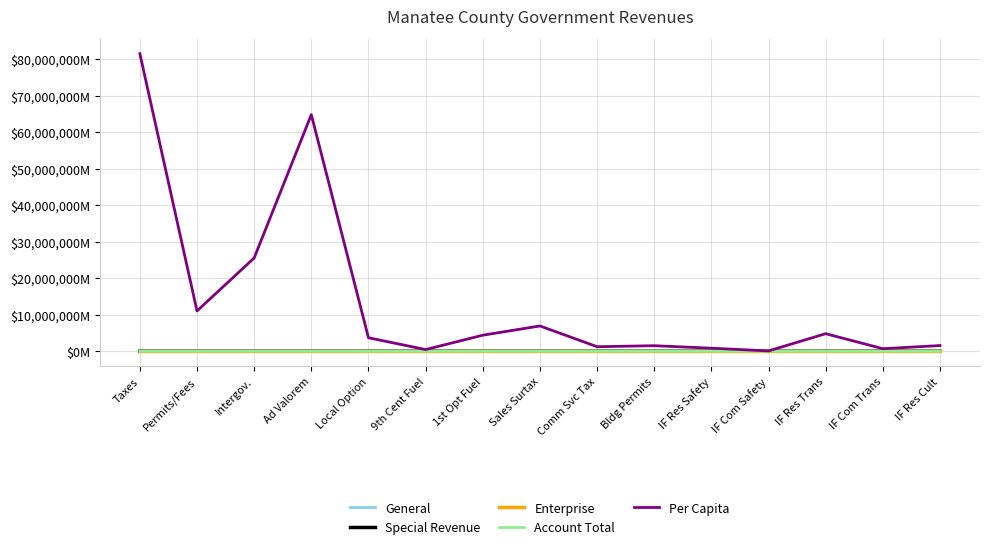

True or false: General has more than 0 interior local peaks.

True